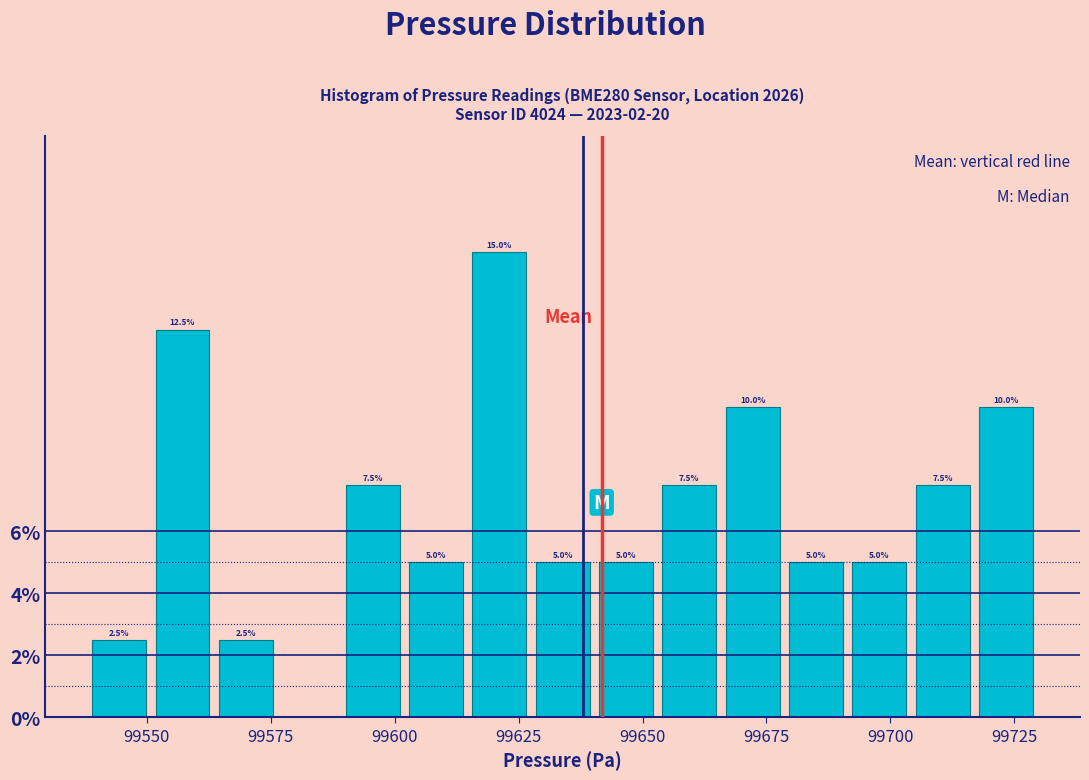

Around what value on the x-axis is the tallest bar? Give the approximate position of its centre, as read against the axis.

99620